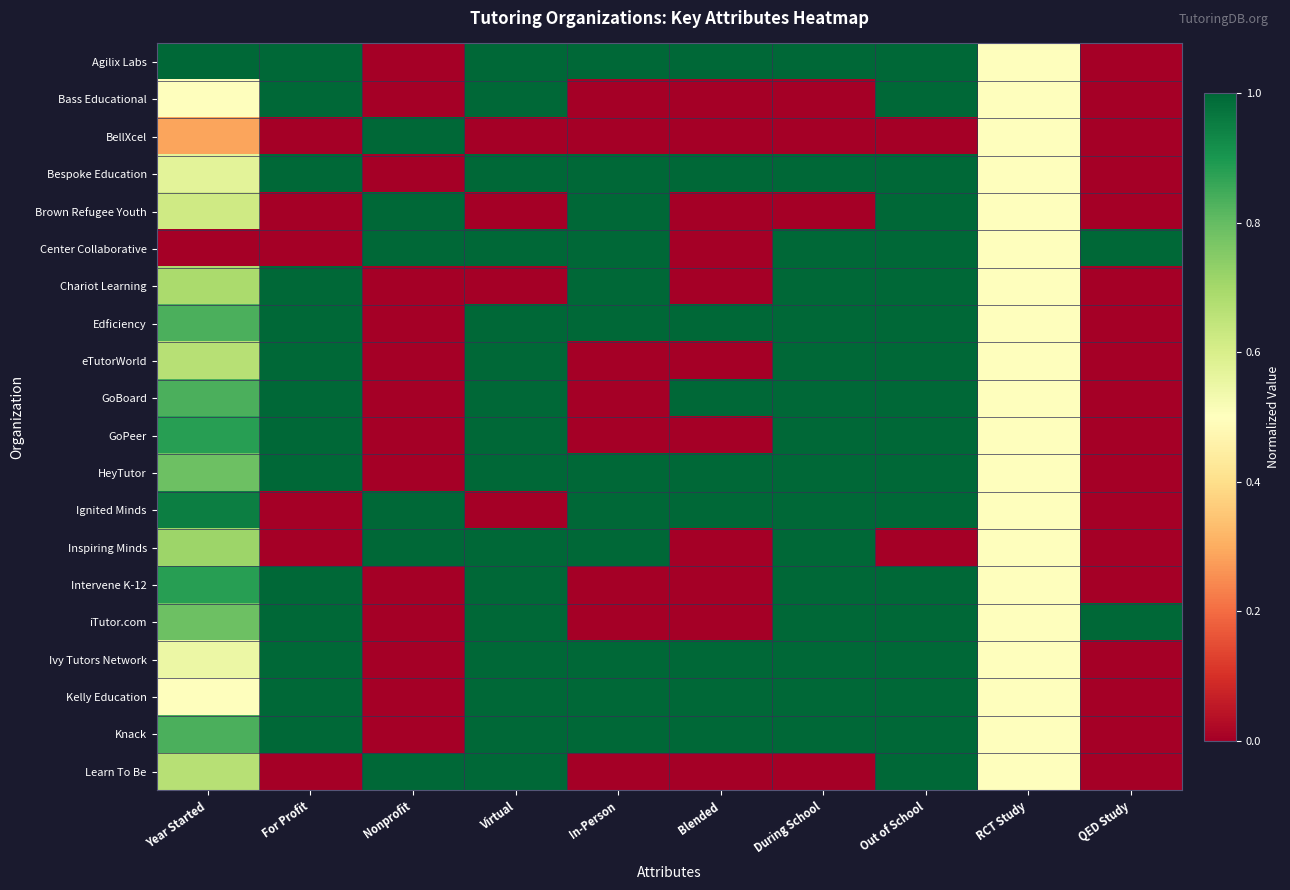

At which category does the chart reach its minimum across all series?

Nonprofit